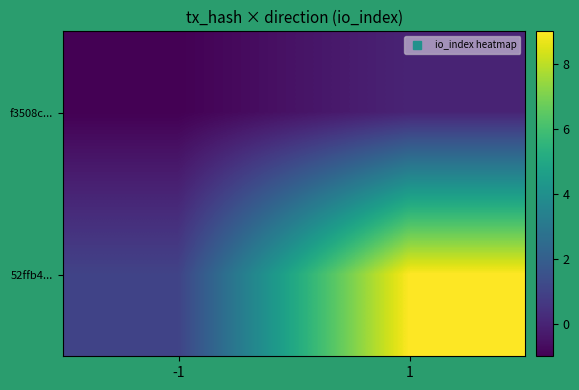

At how many categories does at least one series exceed 0?

2